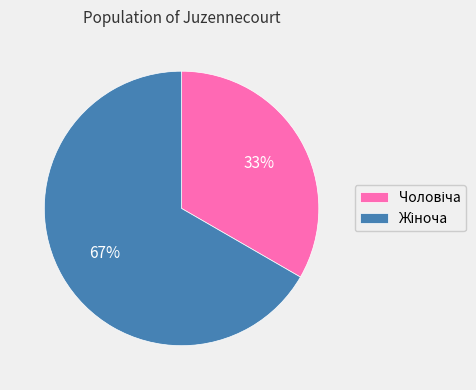

Does any single category account for the majority?

Yes